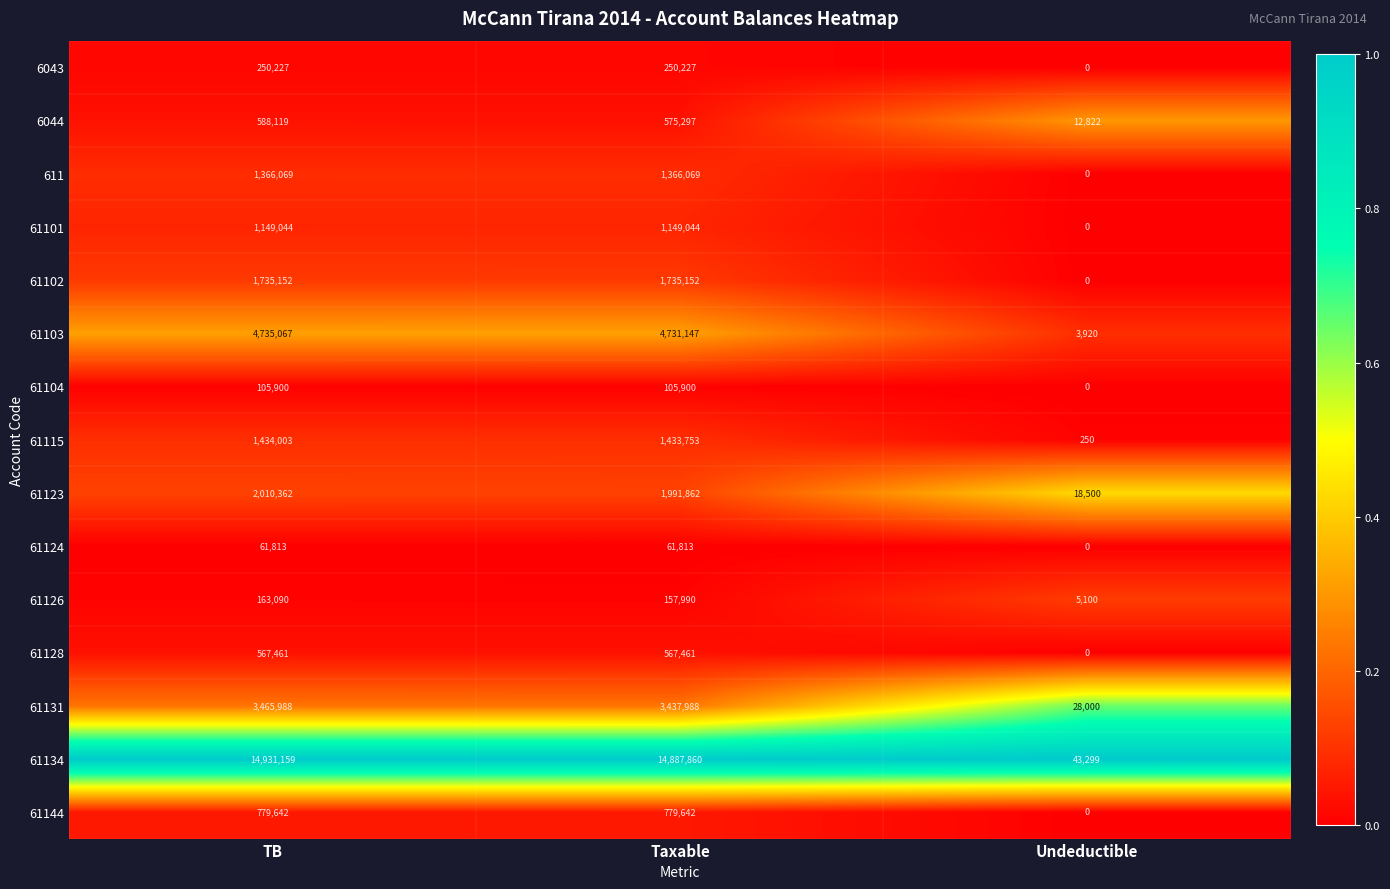

How many series are shown in this chart?

15